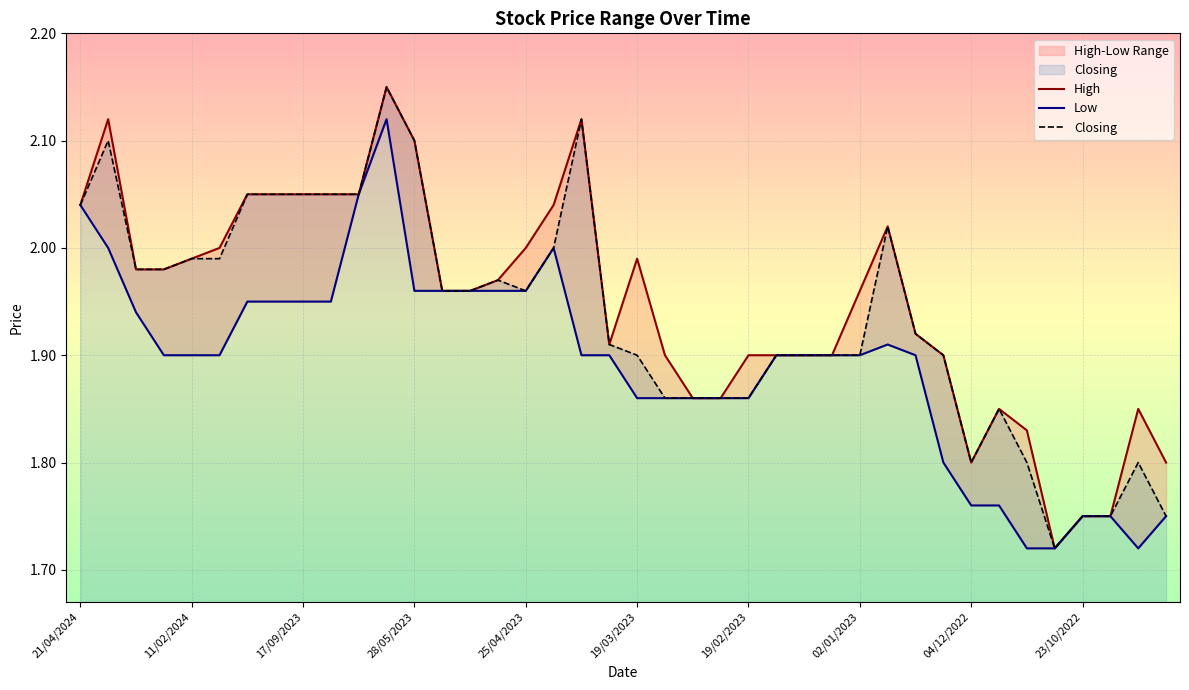

What is the minimum value shown in the chart?

1.7